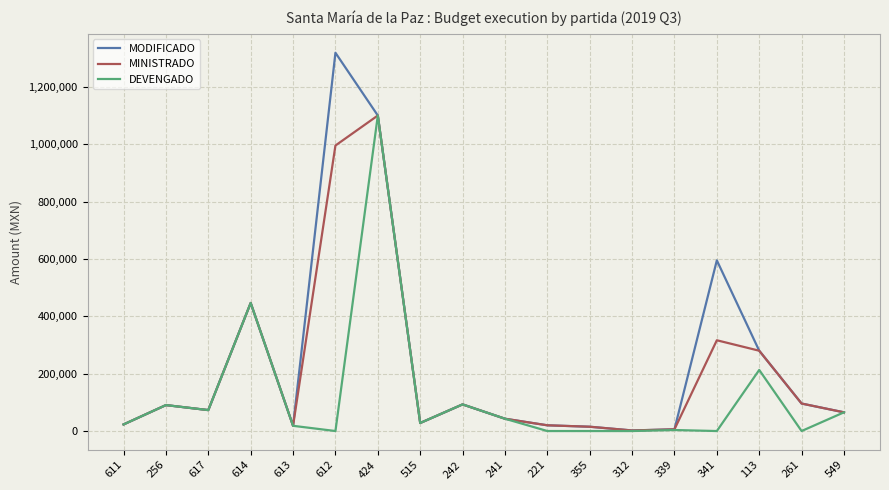

Which series changed the most between 612 and 341?

MODIFICADO